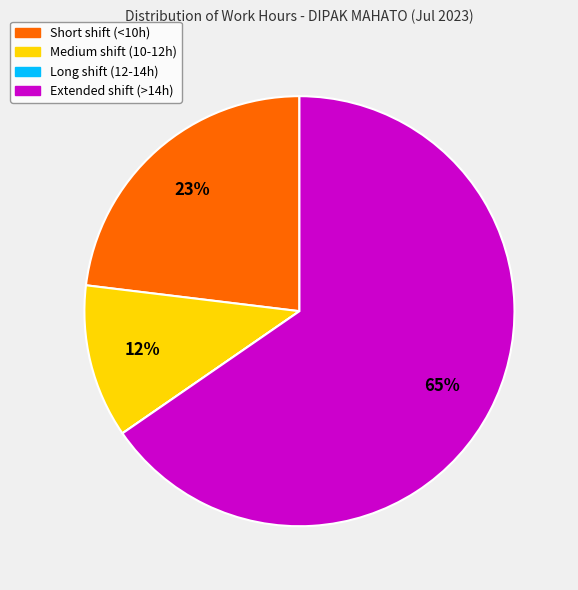

Is there a majority slice in this chart?

Yes